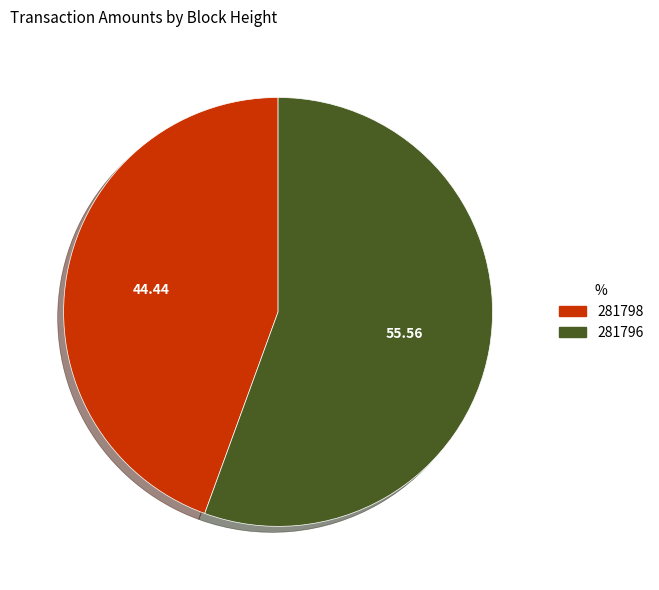

Which category has the smallest portion of the pie?

281798